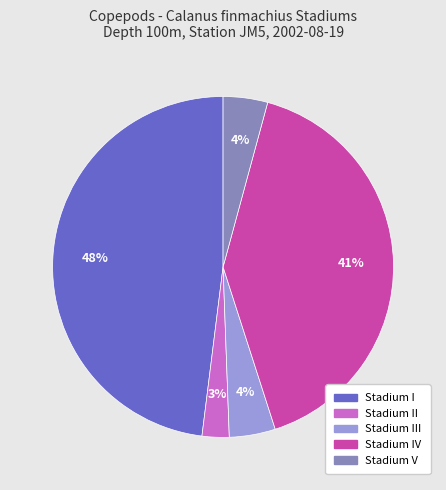

Is the sum of Stadium III and Stadium I greater than half?

Yes